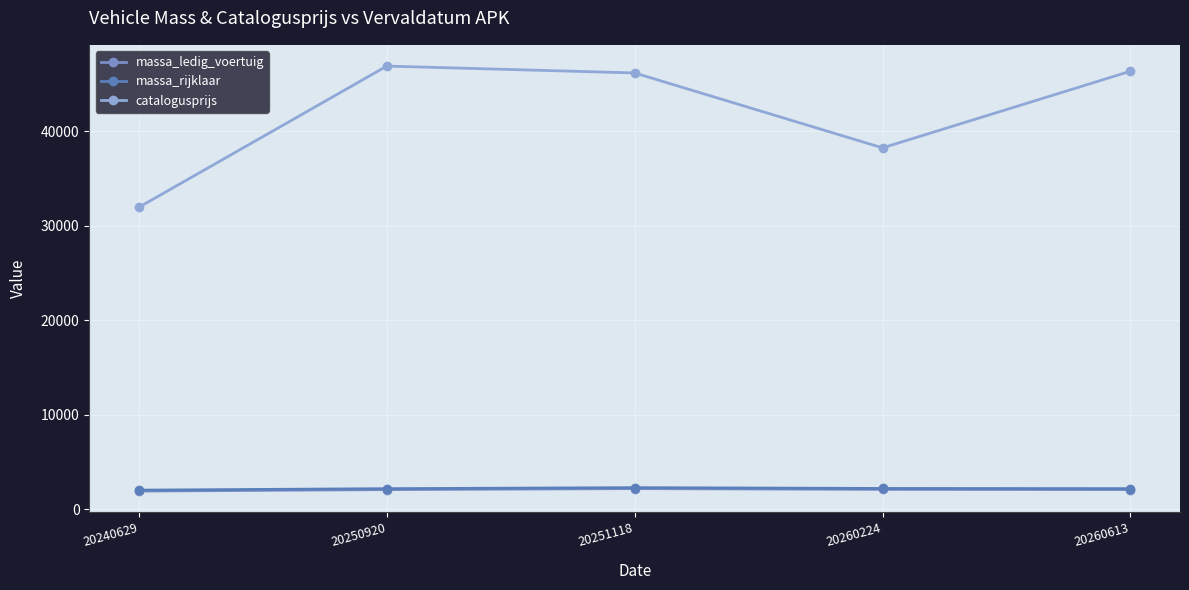

How many lines are shown in the chart?

3